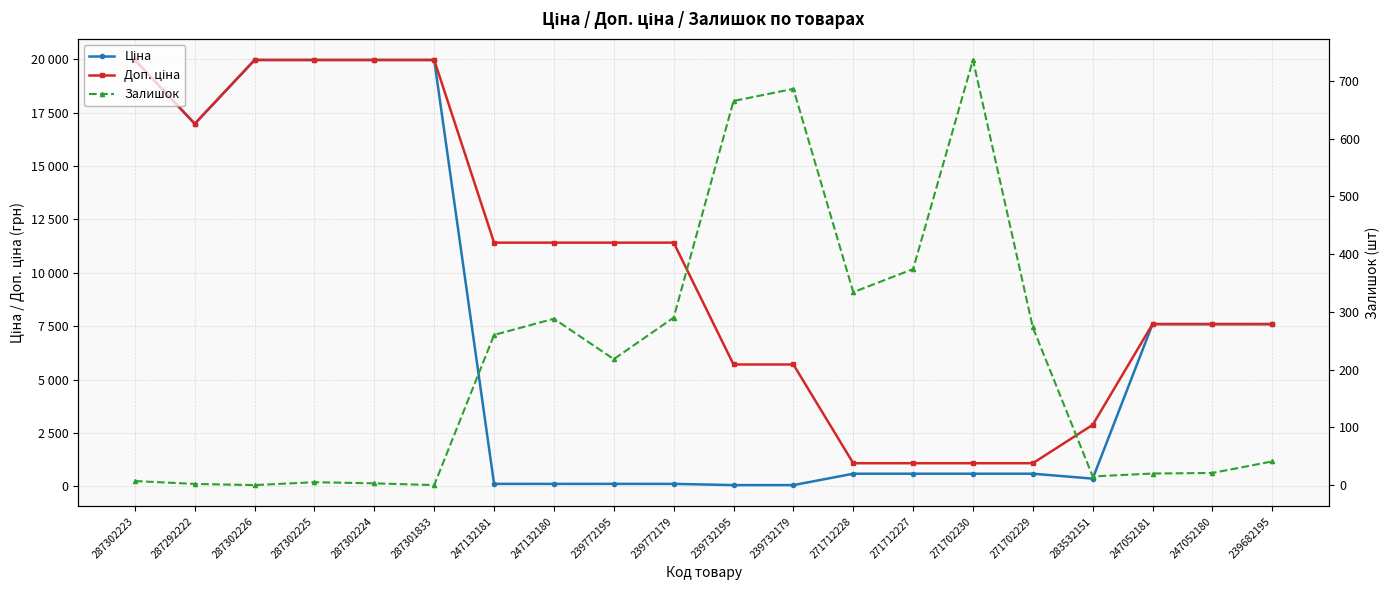

Does the chart display data point markers on the line(s)?

Yes